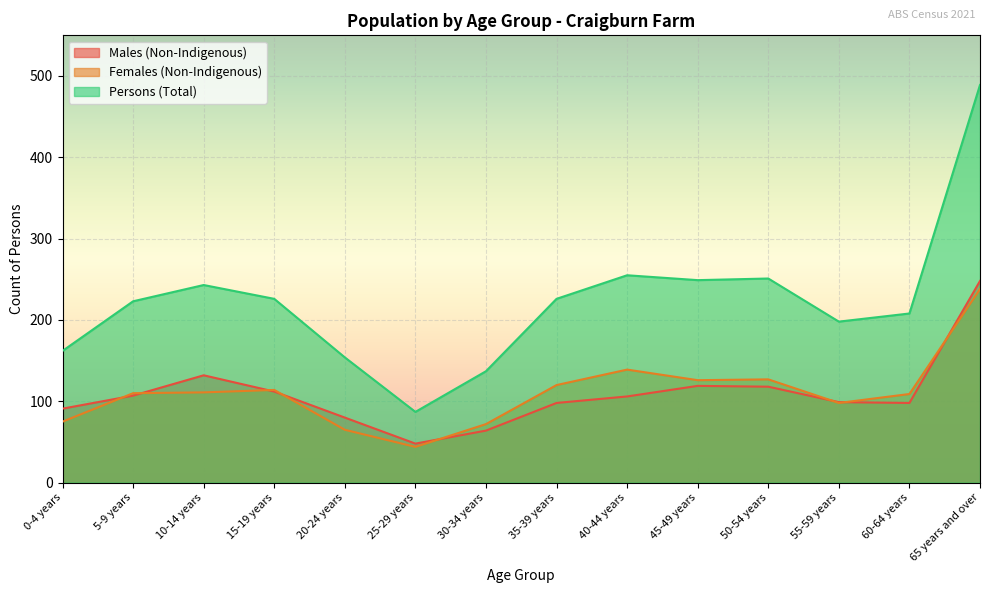

True or false: Females (Non-Indigenous) and Persons (Total) cross at least once.

False